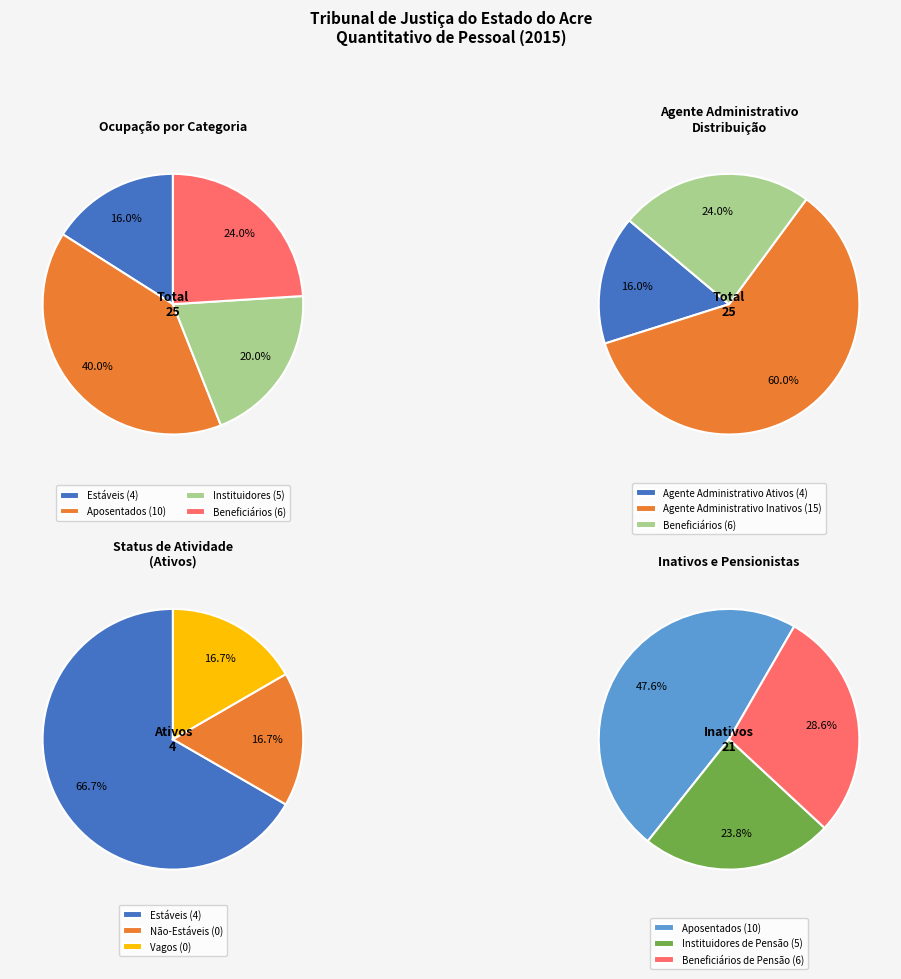

To the nearest percent, what is the difference between the largest and smallest slice percentages?

100%